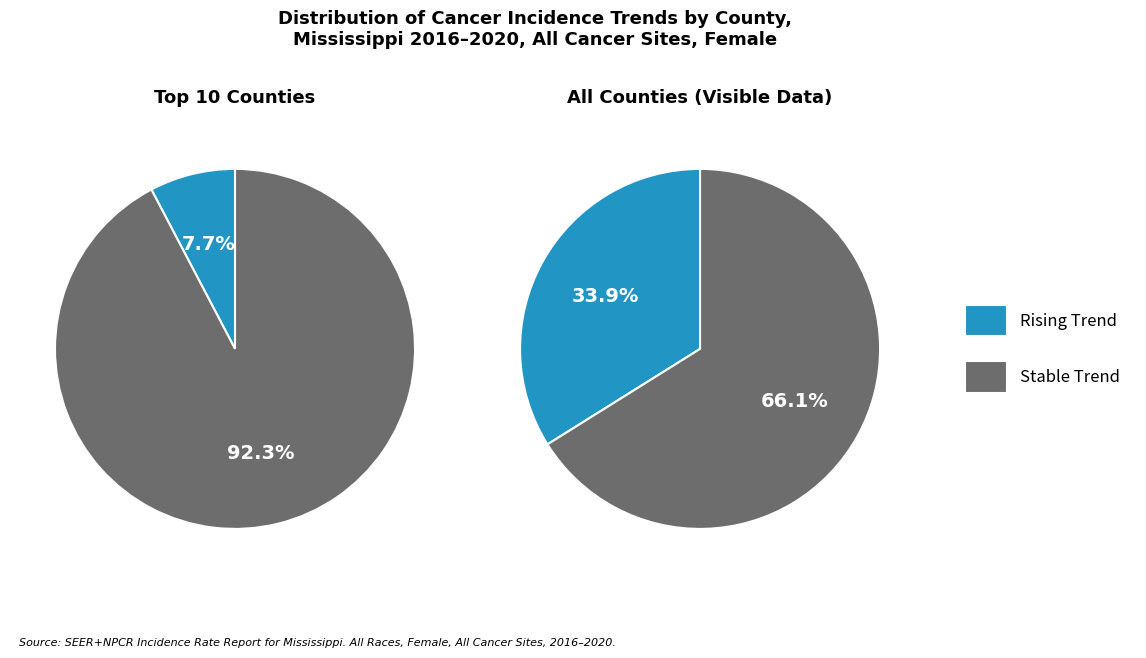

Rank the series by their maximum value, from highest to lowest.

stable, rising